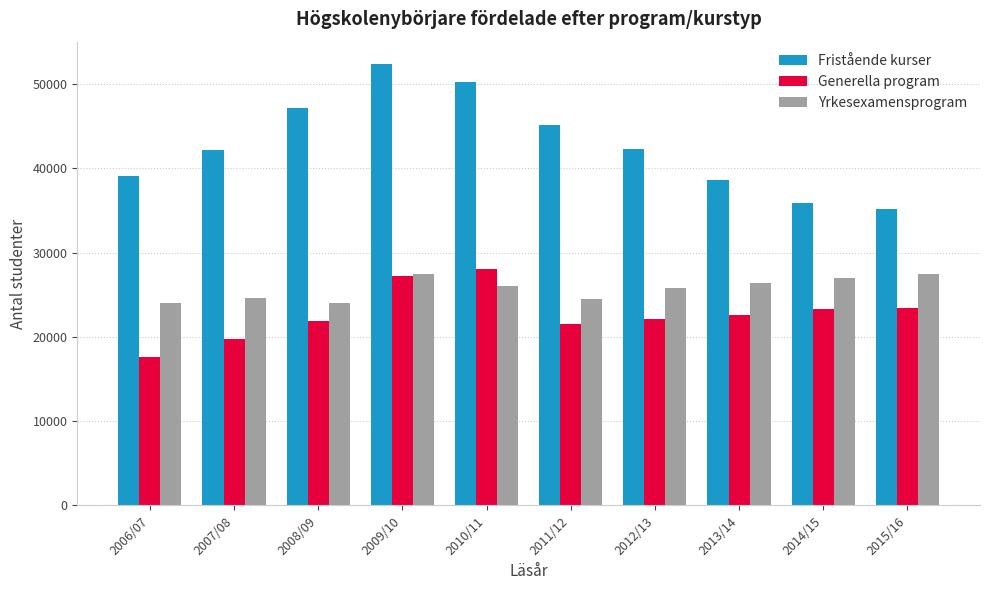

What are all the series names shown in the legend?

Fristående kurser, Generella program, Yrkesexamensprogram